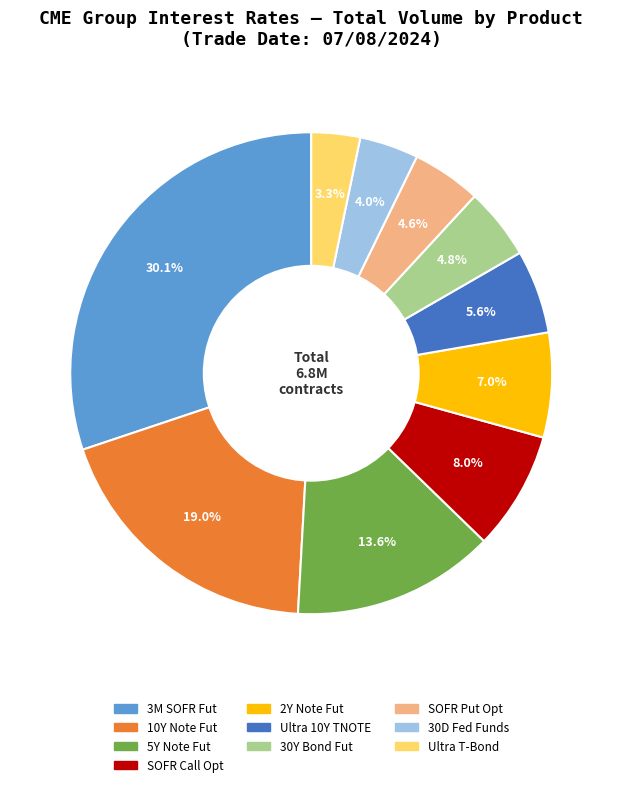

What is the total percentage of SOFR Call Opt and 2Y Note Fut?

15.0%